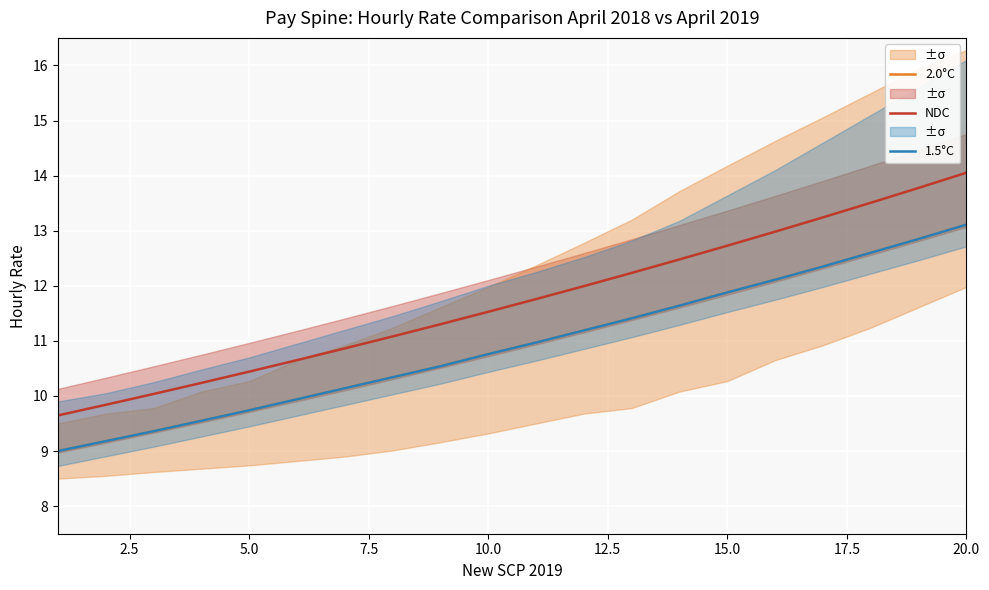

Is the value of NDC at 17 greater than the value of 2.0°C at 2.5?

Yes